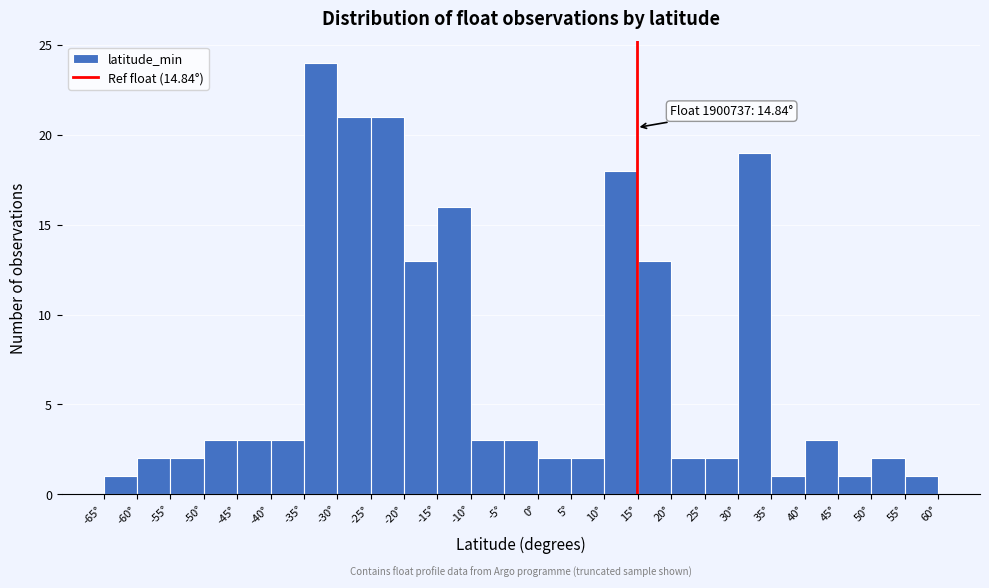

Which range on the x-axis has the tallest bar?

-35 to -30